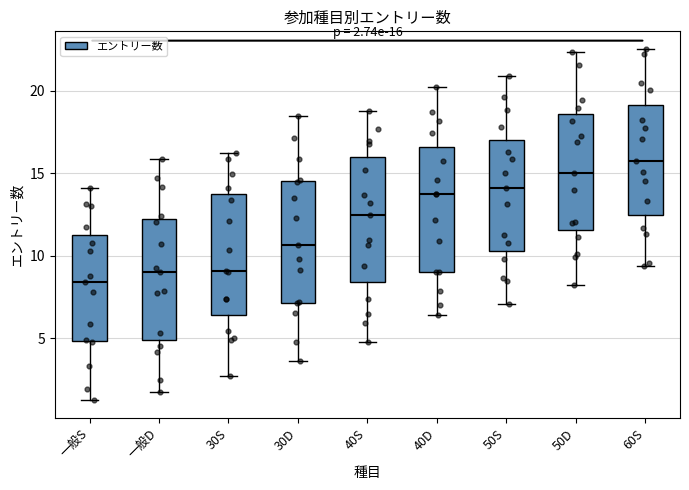

Which box's median line is the highest?

60S